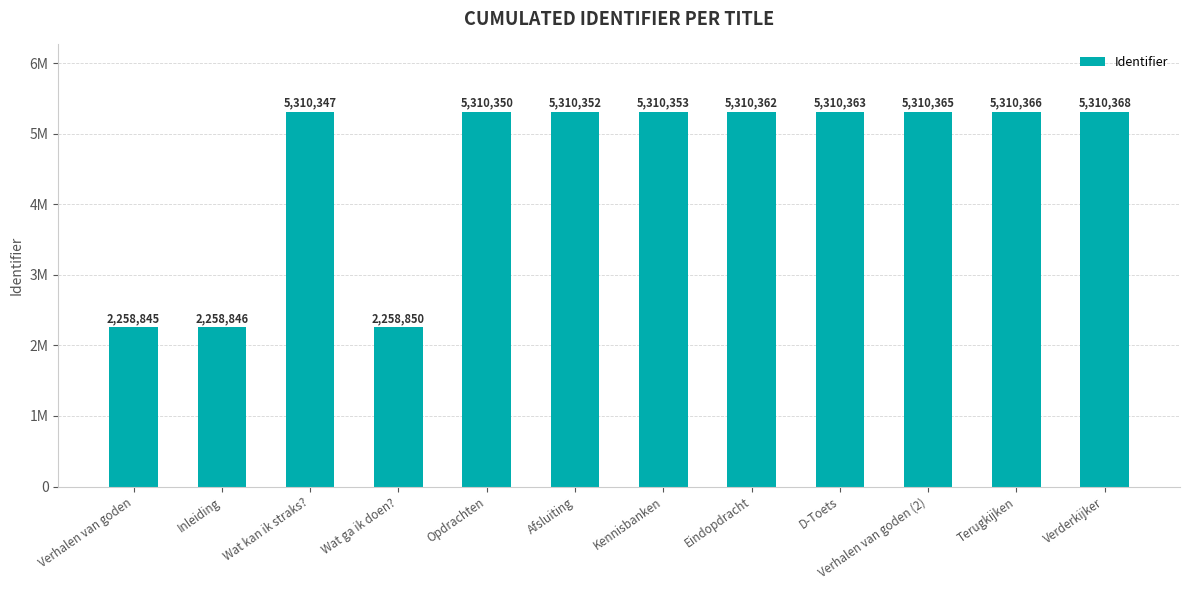

Reading right to left, extract all data points from this chart.

5310368	5310366	5310365	5310363	5310362	5310353	5310352	5310350	2258850	5310347	2258846	2258845